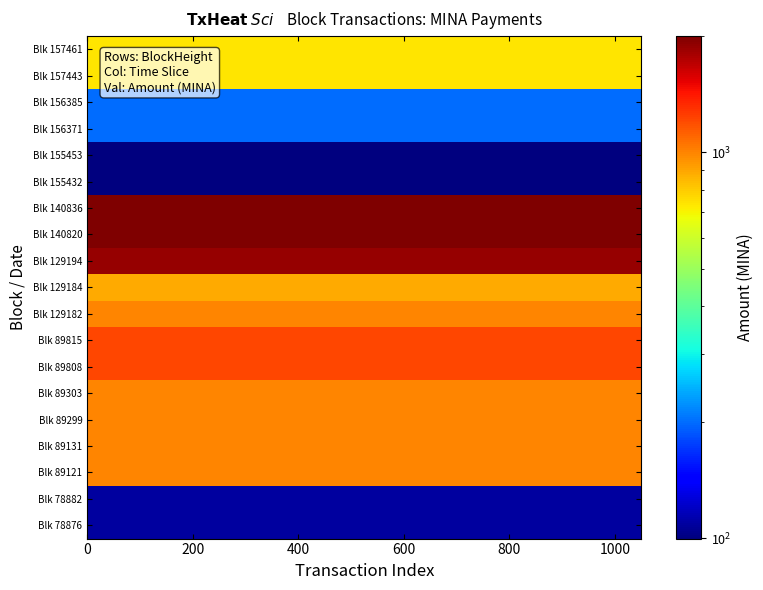

At how many categories does at least one series exceed 1378?

20